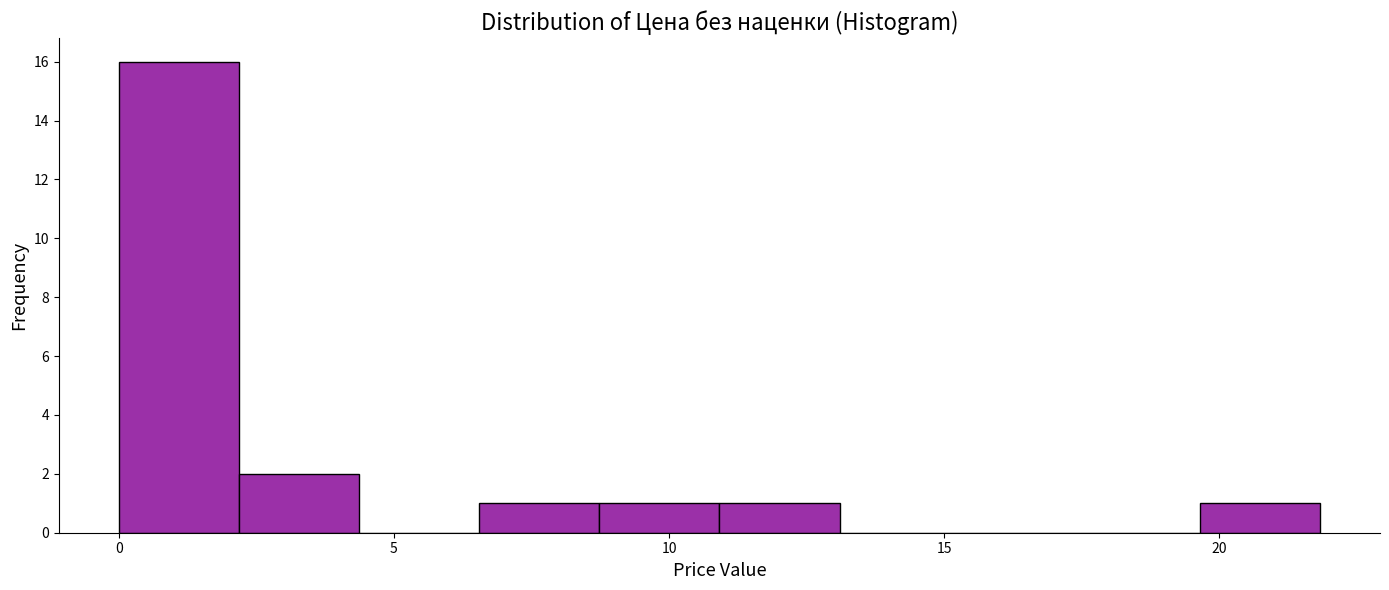

Over which range of the x-axis is the bar tallest?

0.0 to 2.0